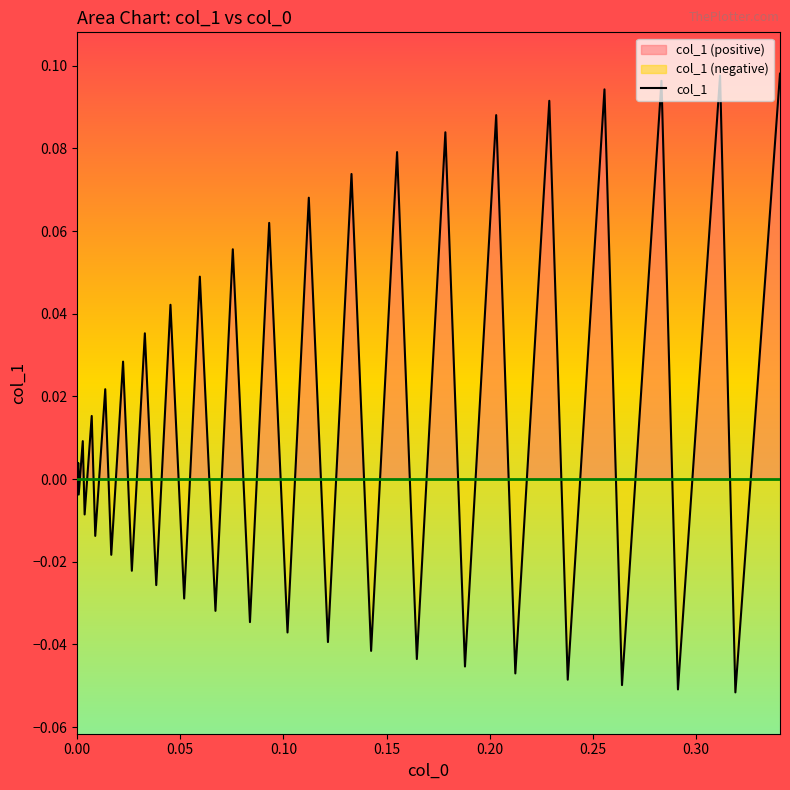

What is the maximum value shown in the chart?

0.1